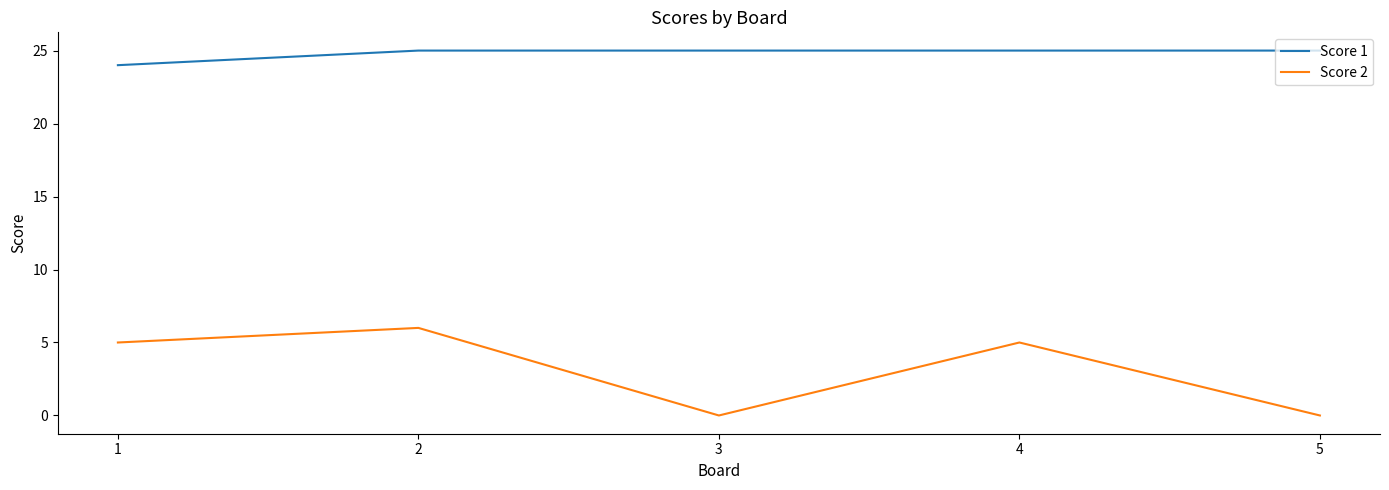

Is it true that Score 1 equals 14 at 4?

False